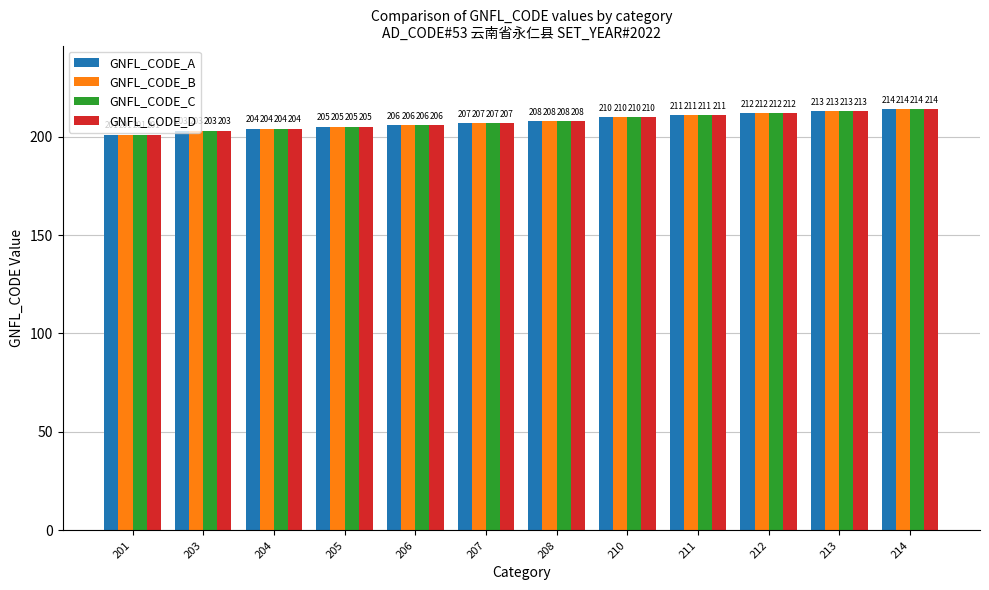

What is the average value of the GNFL_CODE_A series?

208